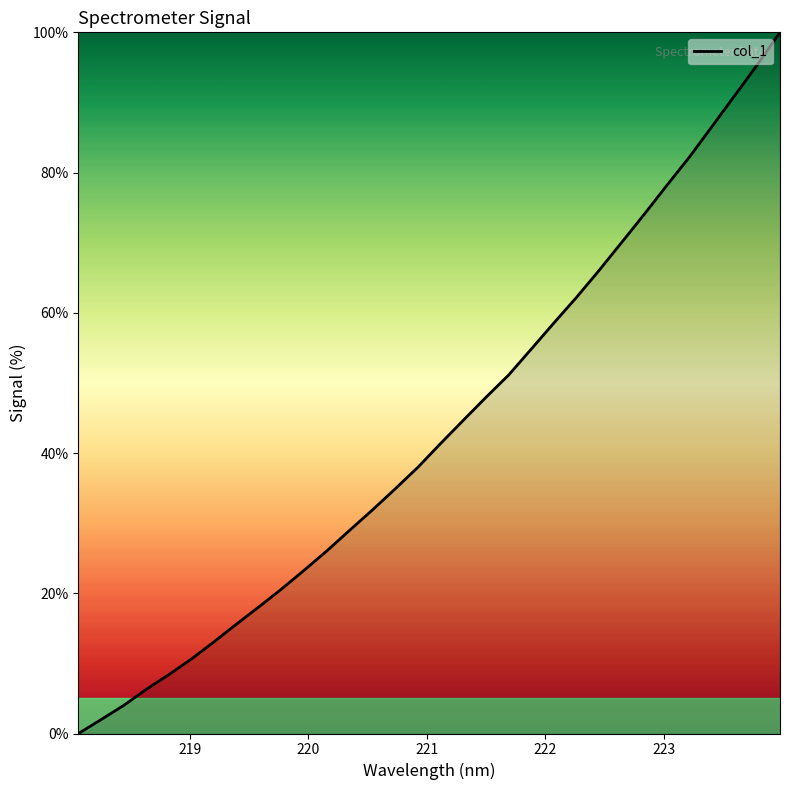

What is the maximum value shown in the chart?

100.0